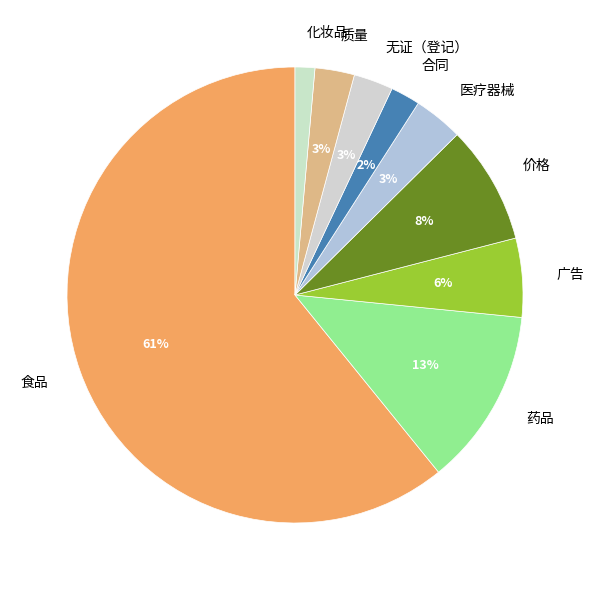

To the nearest percent, what is the difference between the 广告 and 药品 slice percentages?

7%